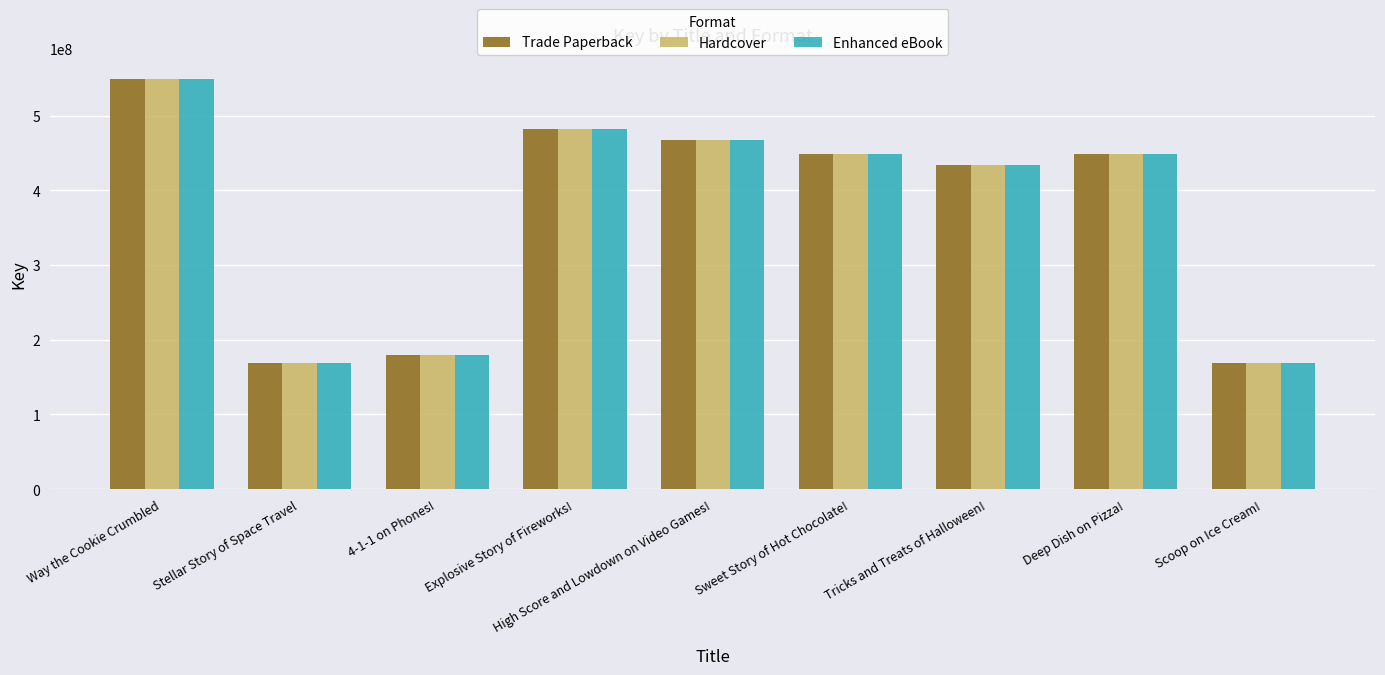

How many data points does each series have?

9